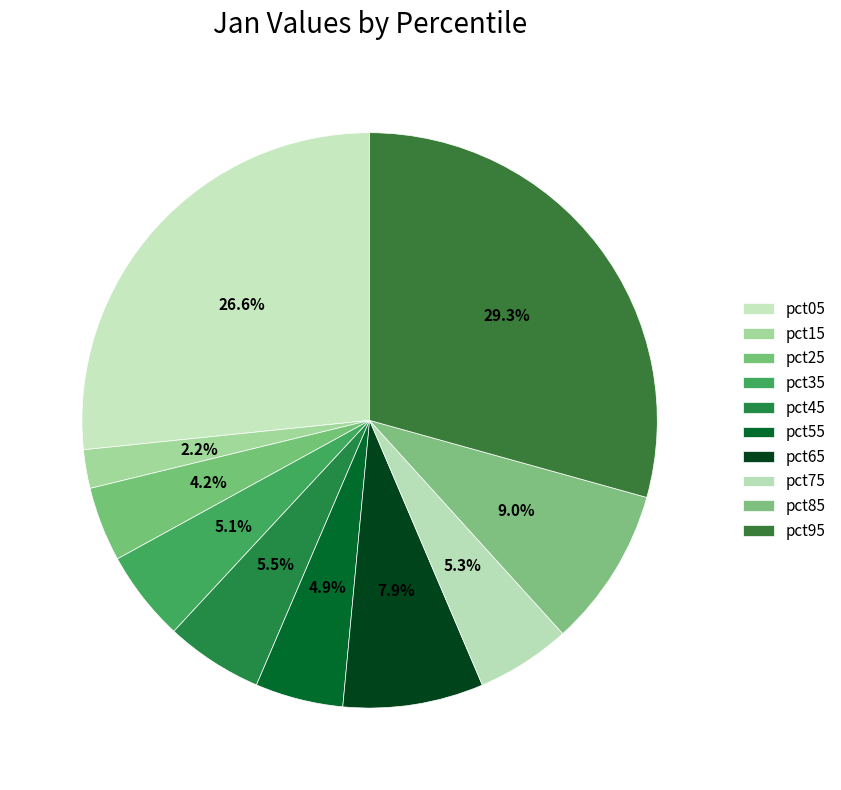

How many segments does this pie chart have?

10